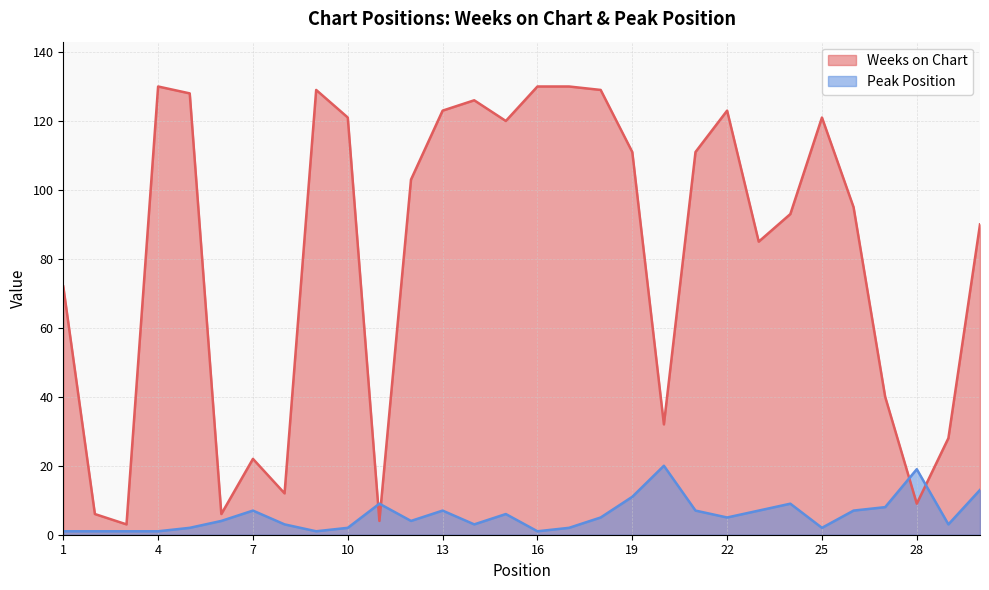

What is the maximum value for Weeks on Chart?

130